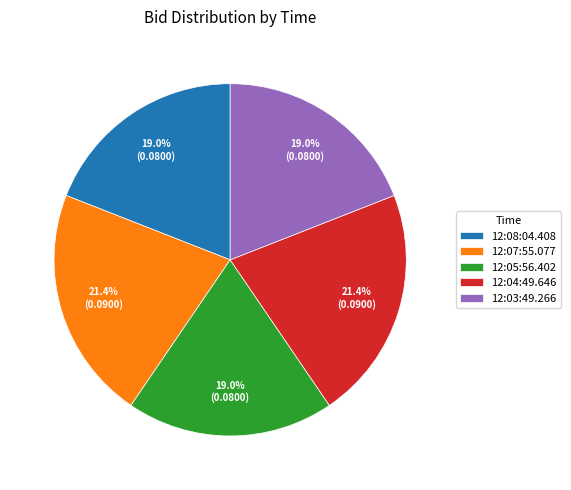

To the nearest percent, what is the combined percentage of 12:08:04.408 and 12:07:55.077?

40%